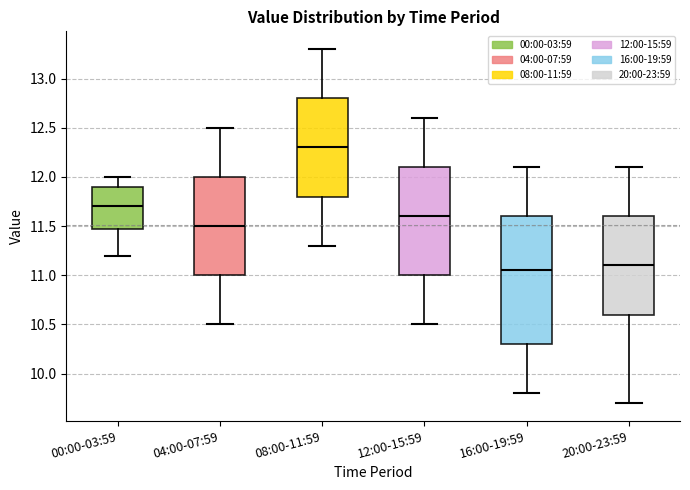

Where is the upper edge of the box for 04:00-07:59 on the y-axis? The values are not printed on the chart, so give them approximately, as read against the axis.

12.00